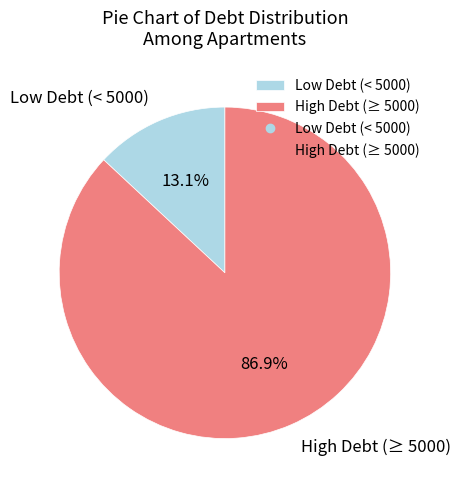

Which category has the biggest portion of the pie?

High Debt (≥ 5000)